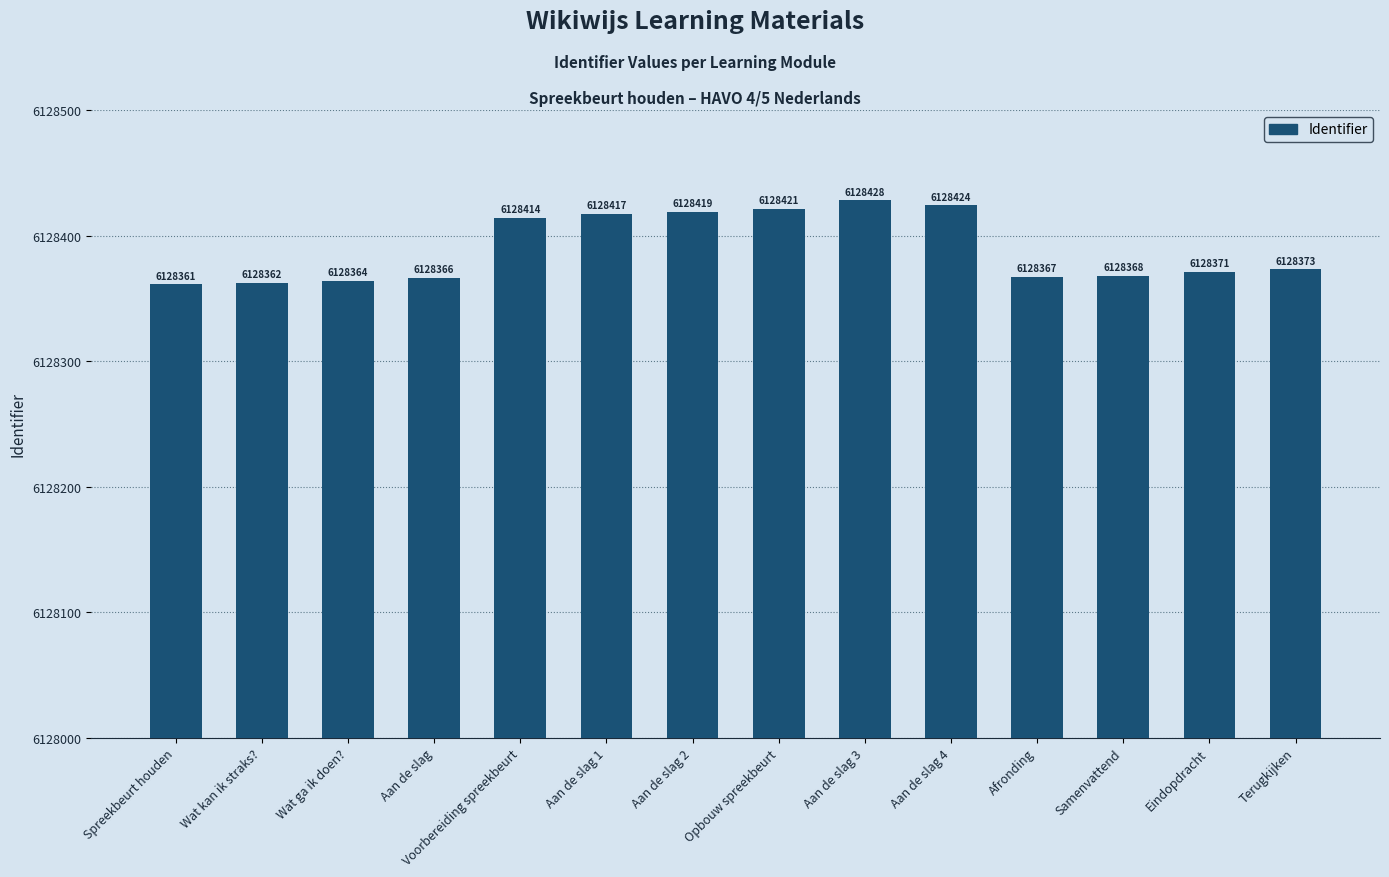

What is the maximum value shown in the chart?

6128428